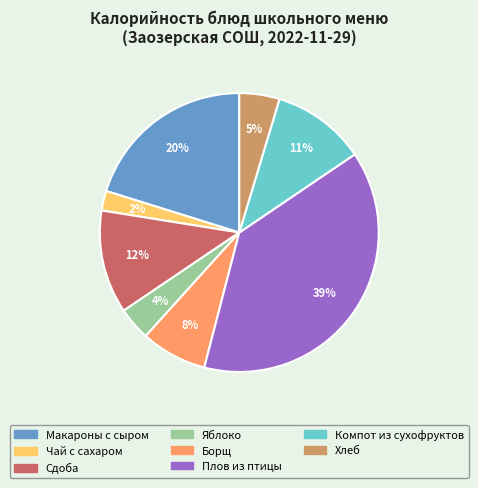

Is it true that Компот из сухофруктов is 3% of the pie?

False